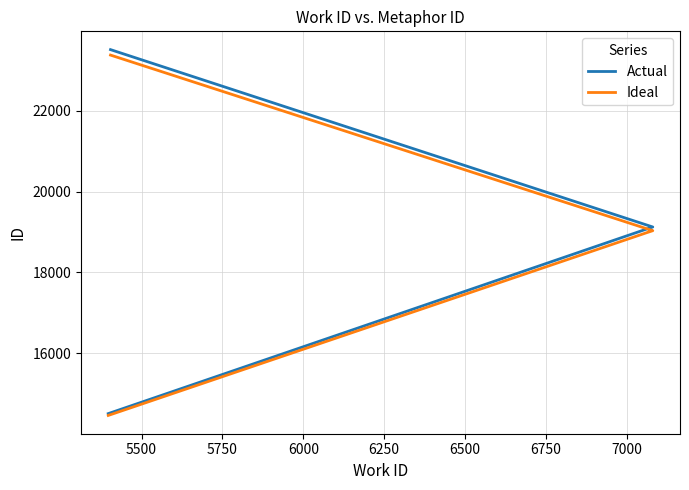

True or false: Ideal and Actual intersect in this chart.

False